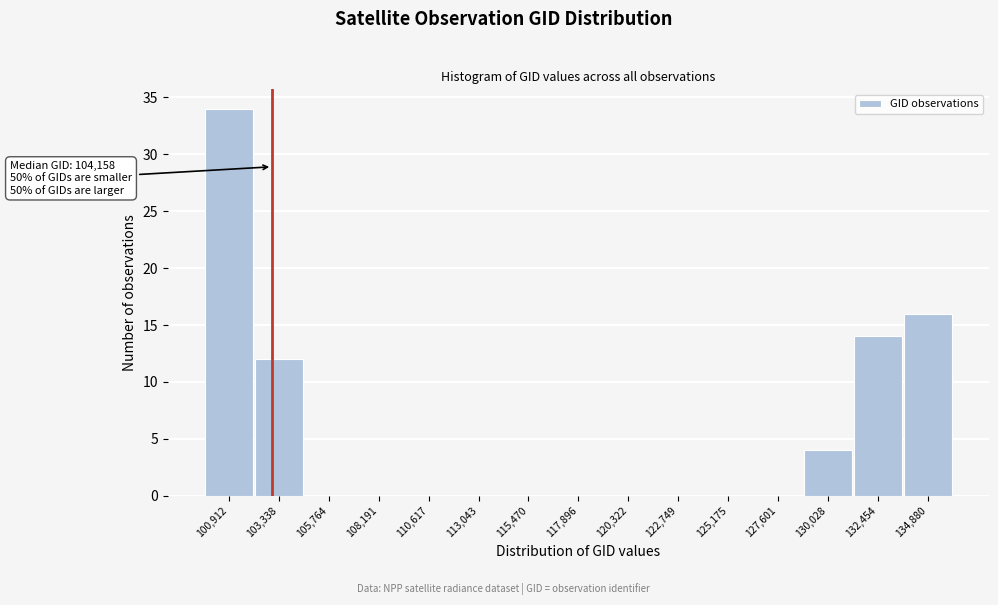

Reading left to right, extract all data points from this chart.

100,912=34	103,338=12	105,764=0	108,191=0	110,617=0	113,043=0	115,470=0	117,896=0	120,322=0	122,749=0	125,175=0	127,601=0	130,028=4	132,454=14	134,880=16